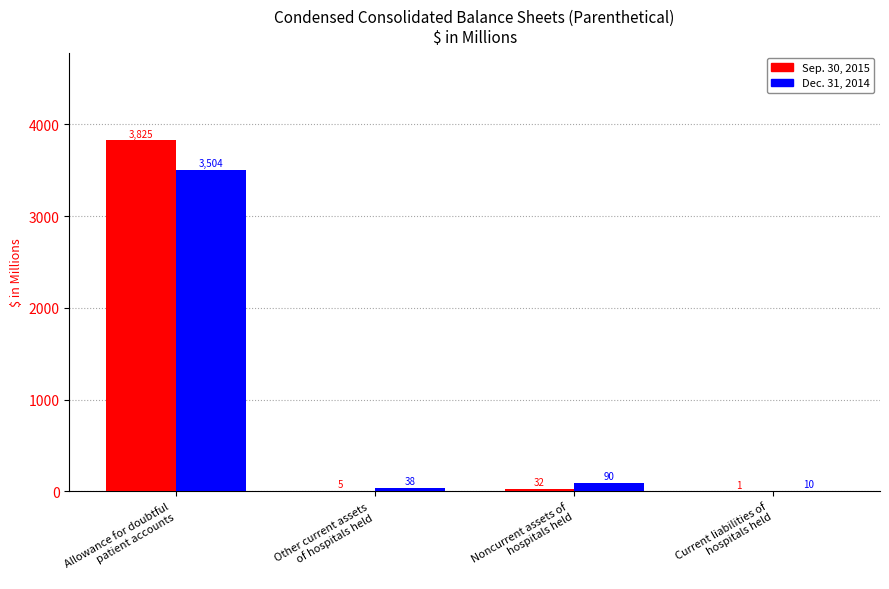

Are the bars horizontal?

No